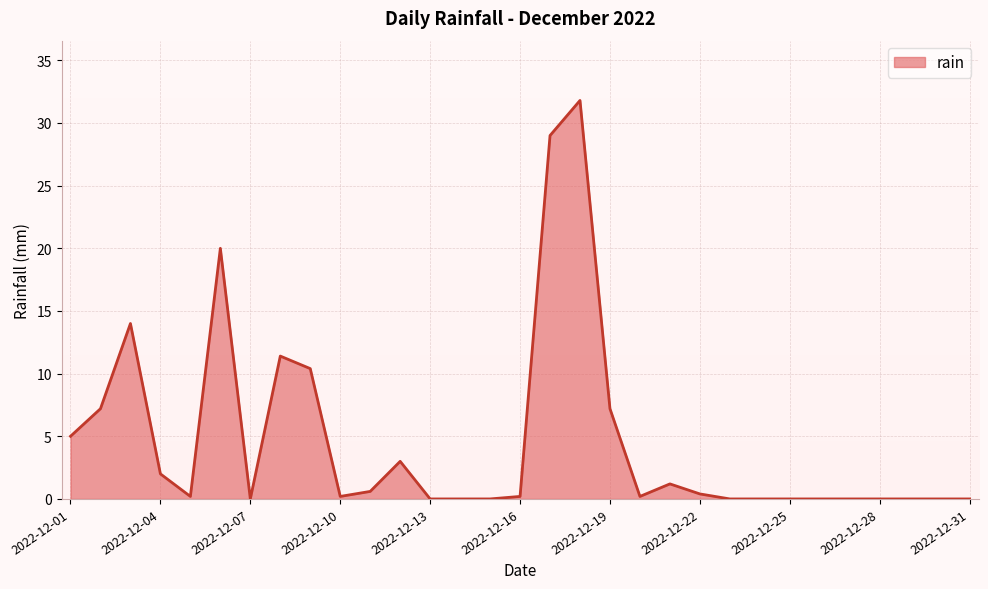

What is the difference between the maximum and second lowest values?

31.8